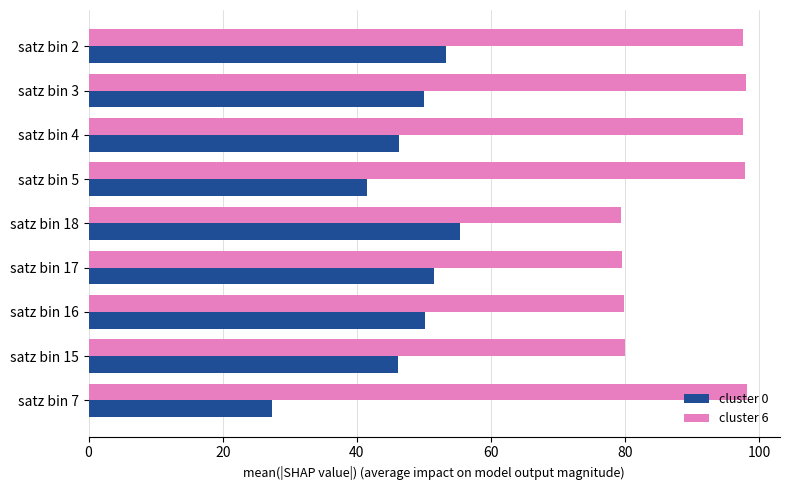

What is the difference between the maximum and second lowest values in the cluster 6 series?

18.7